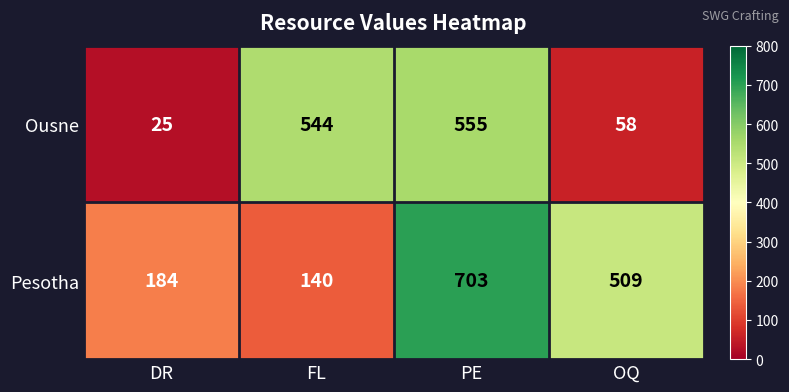

What is the spread (max minus min) of values at OQ?

451